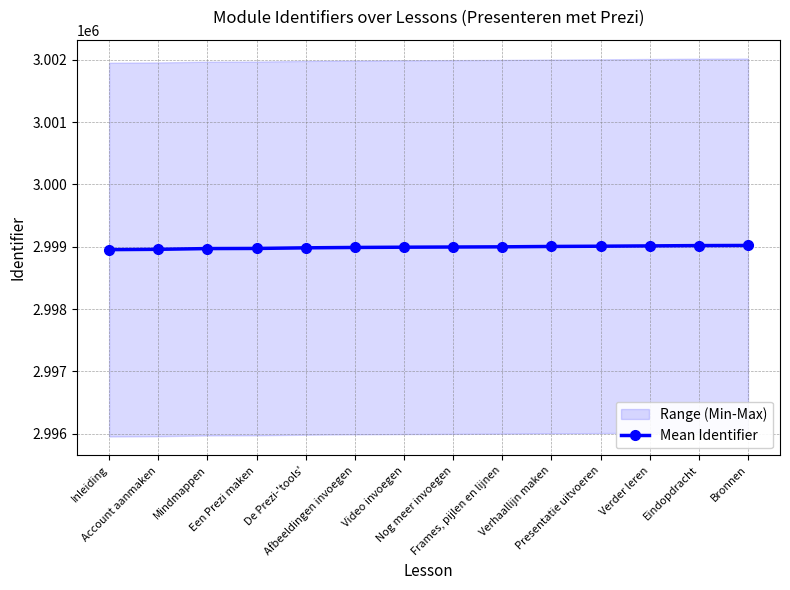

Rank the categories by value from lowest to highest.

Inleiding, Account aanmaken, Mindmappen, Een Prezi maken, De Prezi-'tools', Afbeeldingen invoegen, Video invoegen, Nog meer invoegen, Frames, pijlen en lijnen, Verhaallijn maken, Presentatie uitvoeren, Verder leren, Eindopdracht, Bronnen